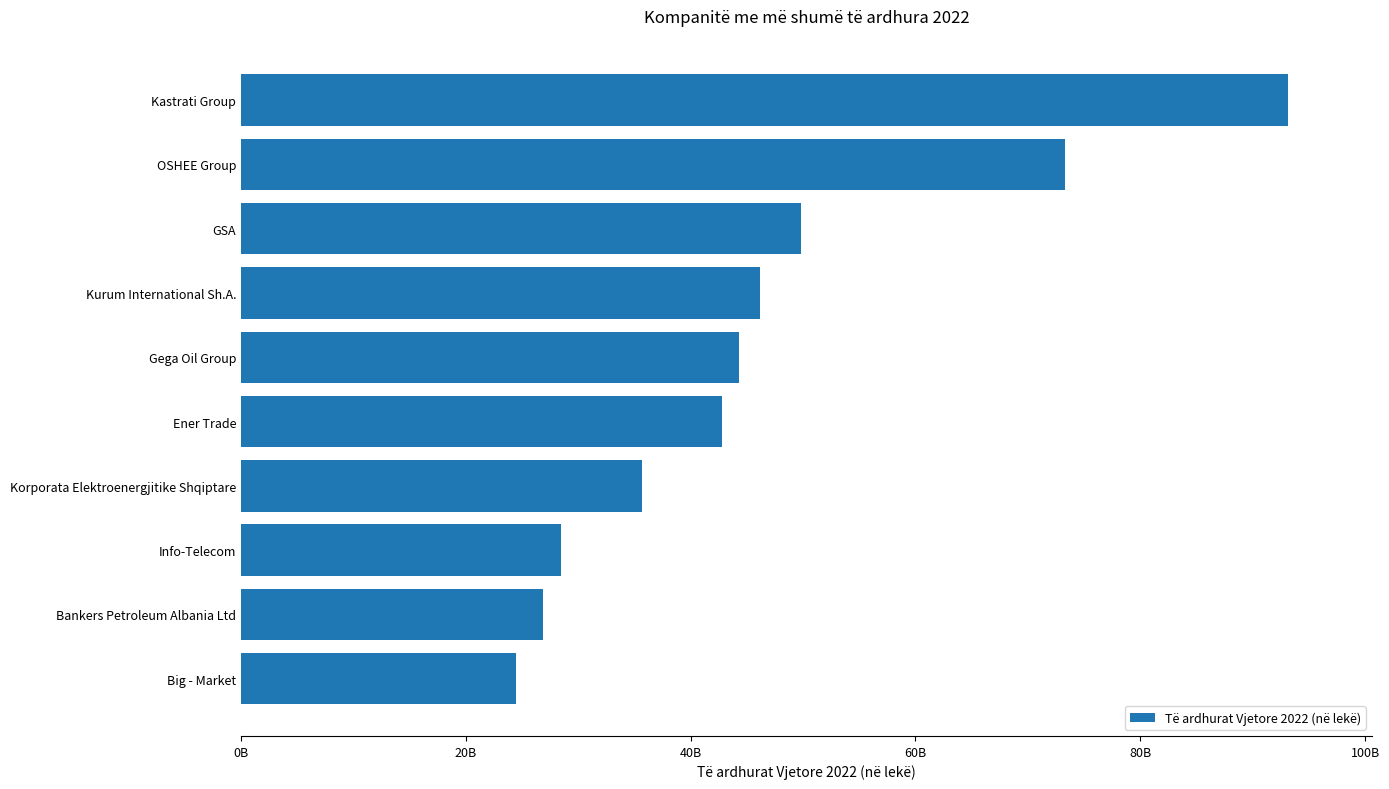

At which category does the chart reach its minimum across all series?

Big - Market